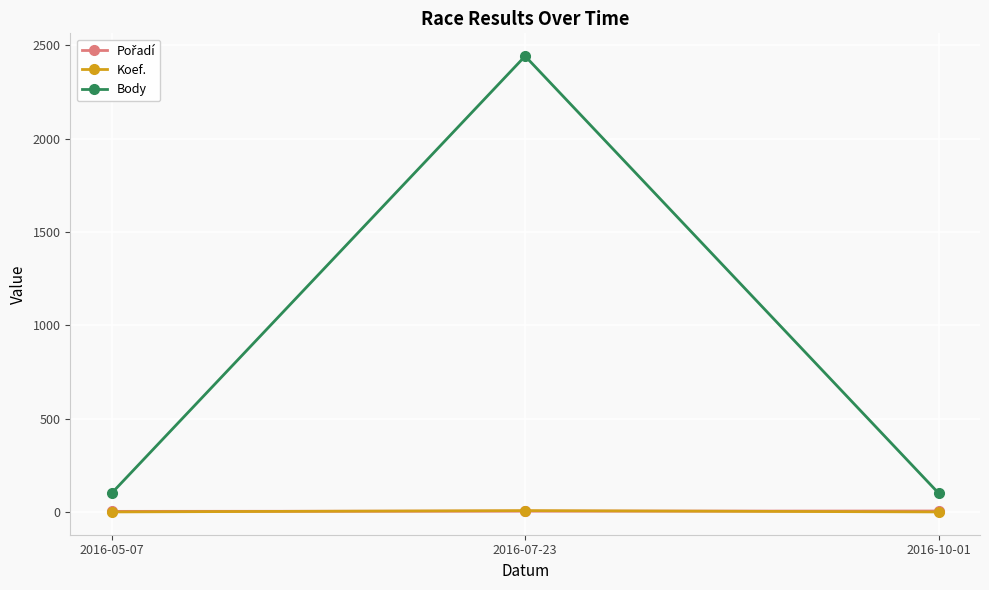

What is the label of the 2nd point from the right?

2016-07-23